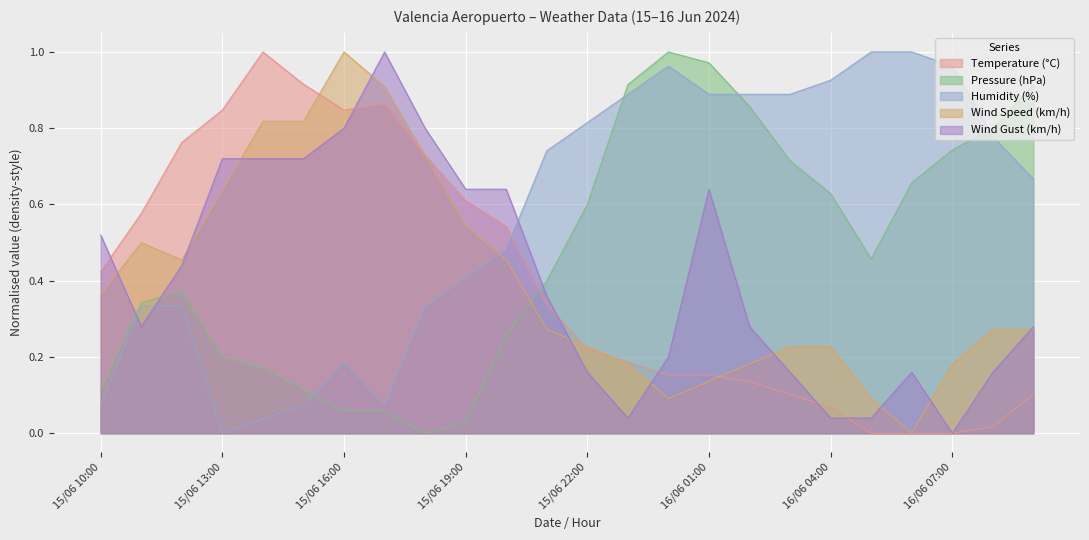

How many interior local valleys does the Wind Gust (km/h) series have?

3